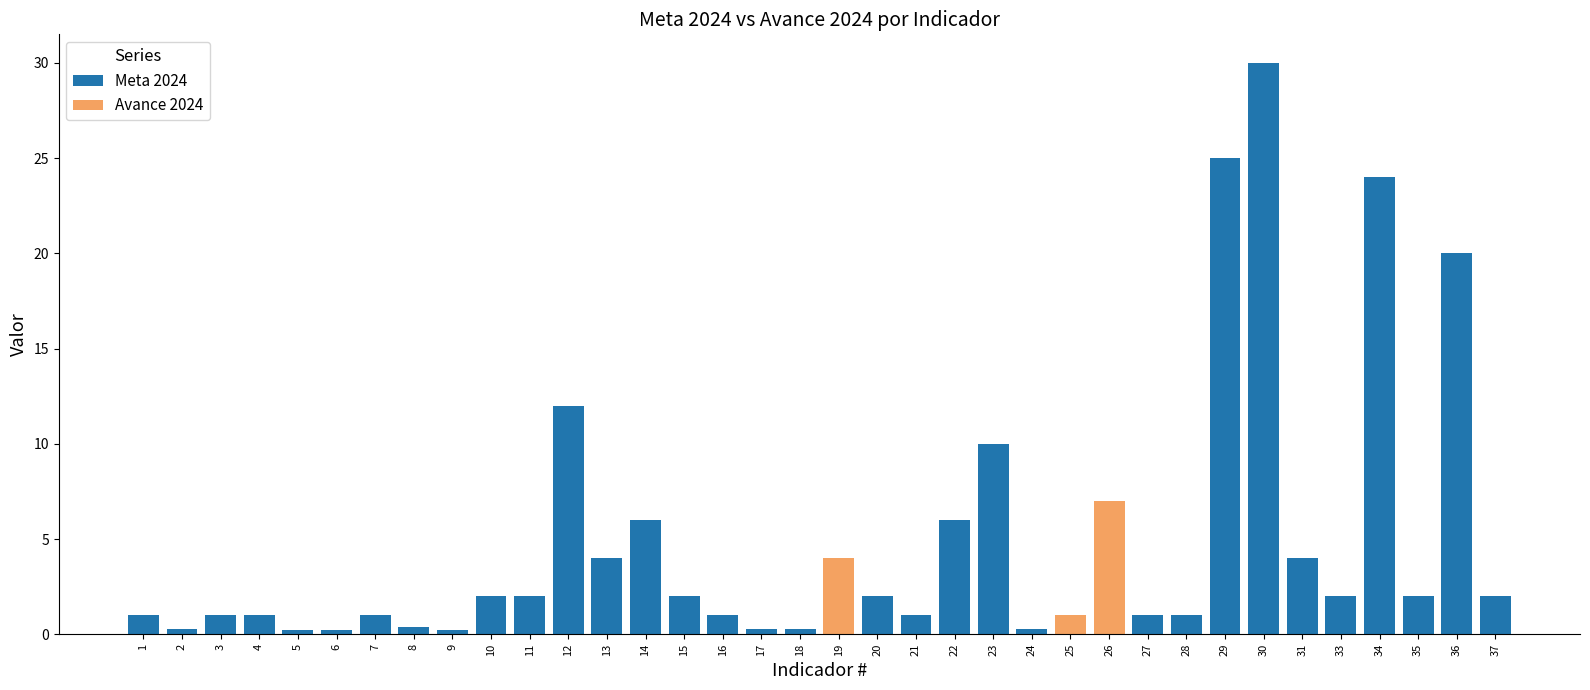

Between 16 and 17, which series saw the biggest shift?

Meta 2024